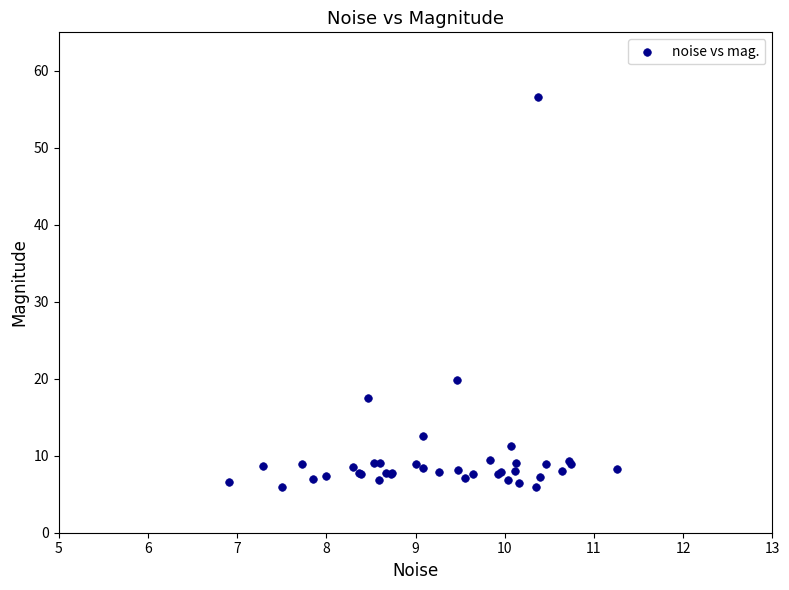

What Y value in the scatter plot is closest to 31?

19.8